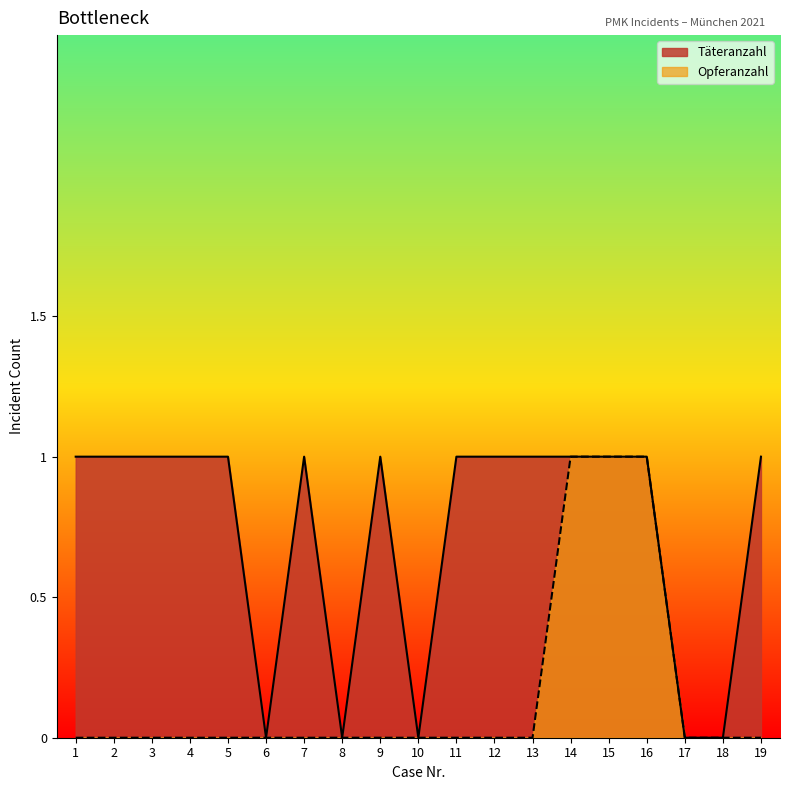

True or false: Opferanzahl has more than 2 points higher than both neighbors.

False